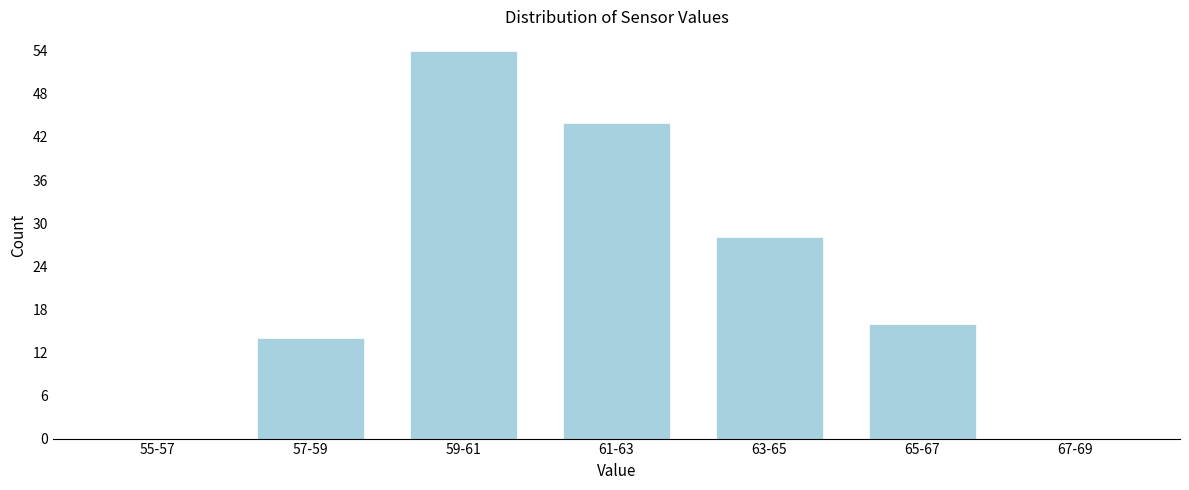

Reading left to right, transcribe all the data shown in this chart.

55-57=0	57-59=14	59-61=54	61-63=44	63-65=28	65-67=16	67-69=0